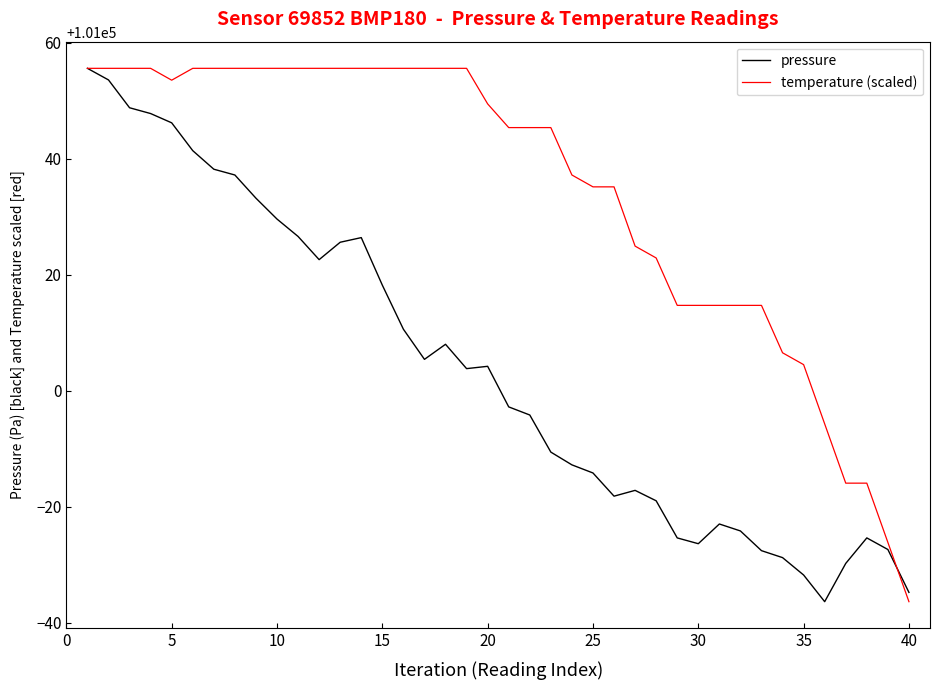

Which series ends up on top after the final intersection of temperature (scaled) and pressure?

pressure